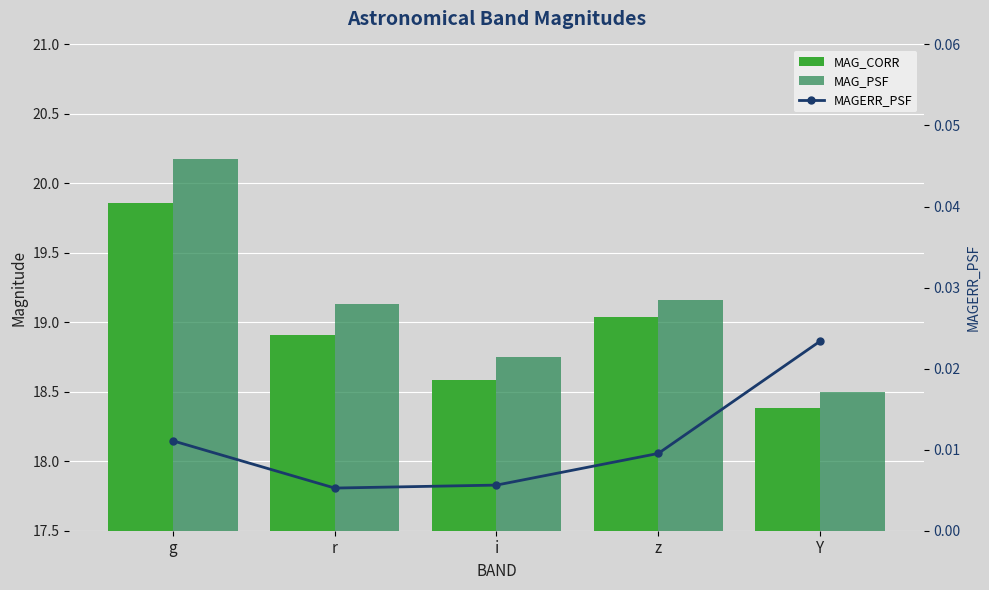

What is the difference between the MAG_PSF values at z and g?

1.0